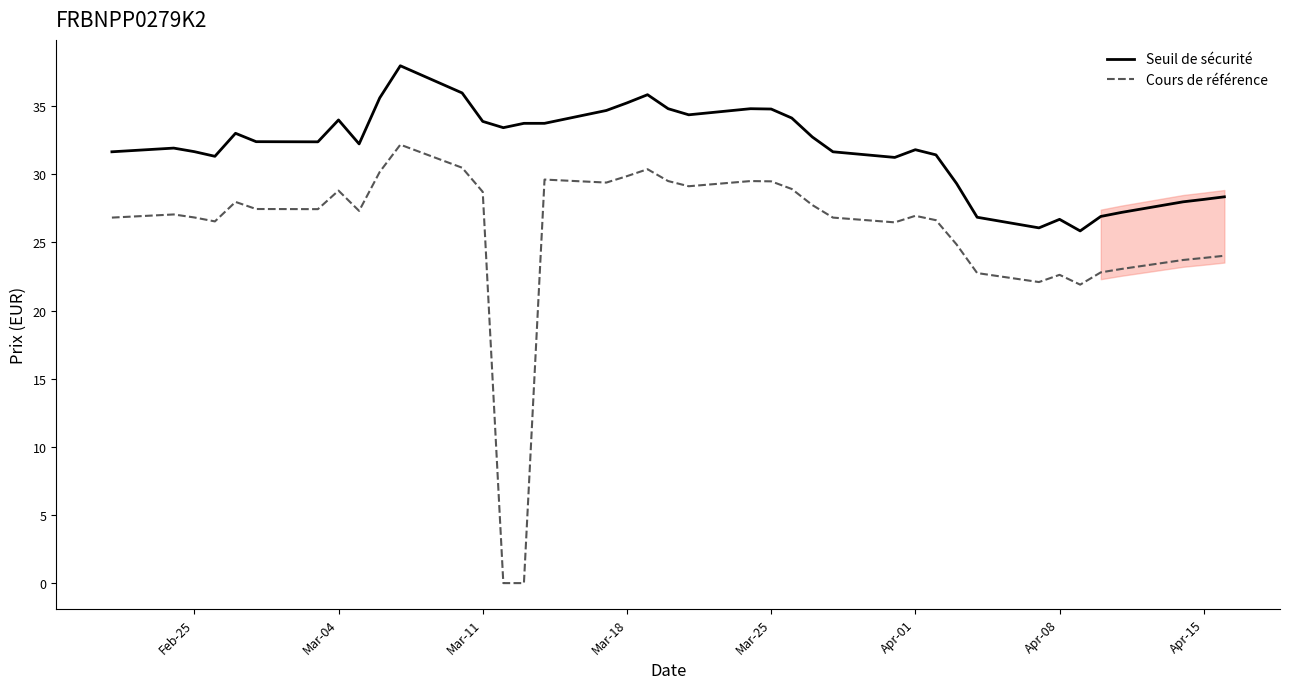

Is this an area chart (filled region under the line)?

No